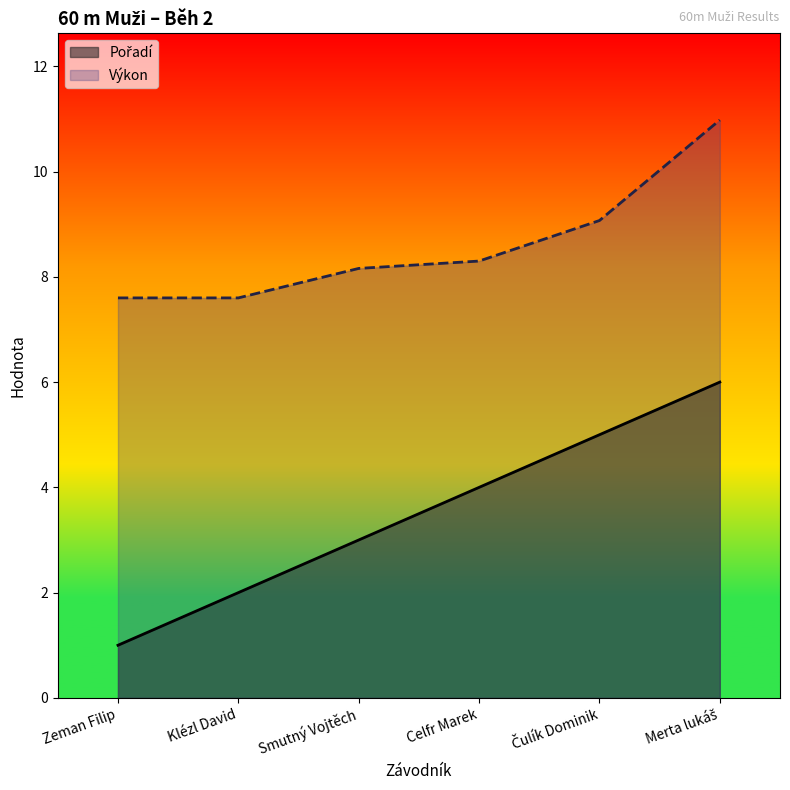

What is the label of the 2nd point from the left?

Klézl David